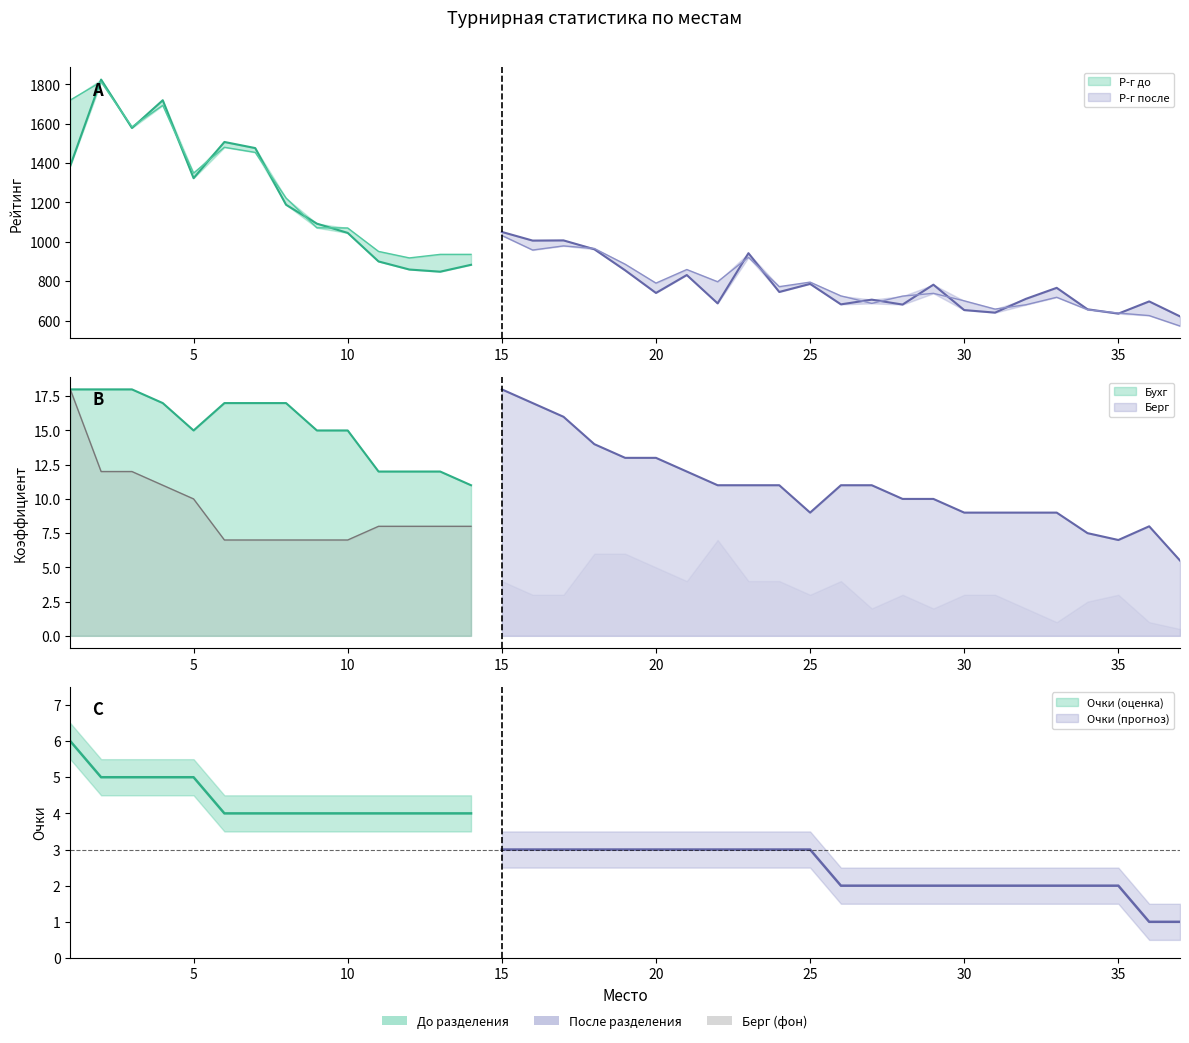

The Бухг series shows 11.0 at 26. True or false?

True